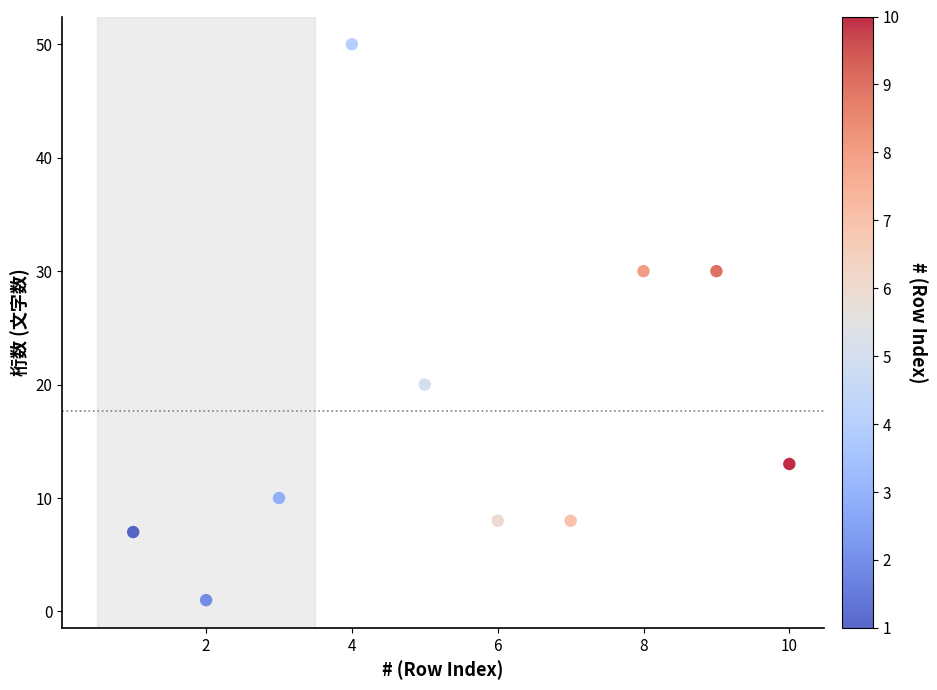

What is the range of X values (max minus min)?

9